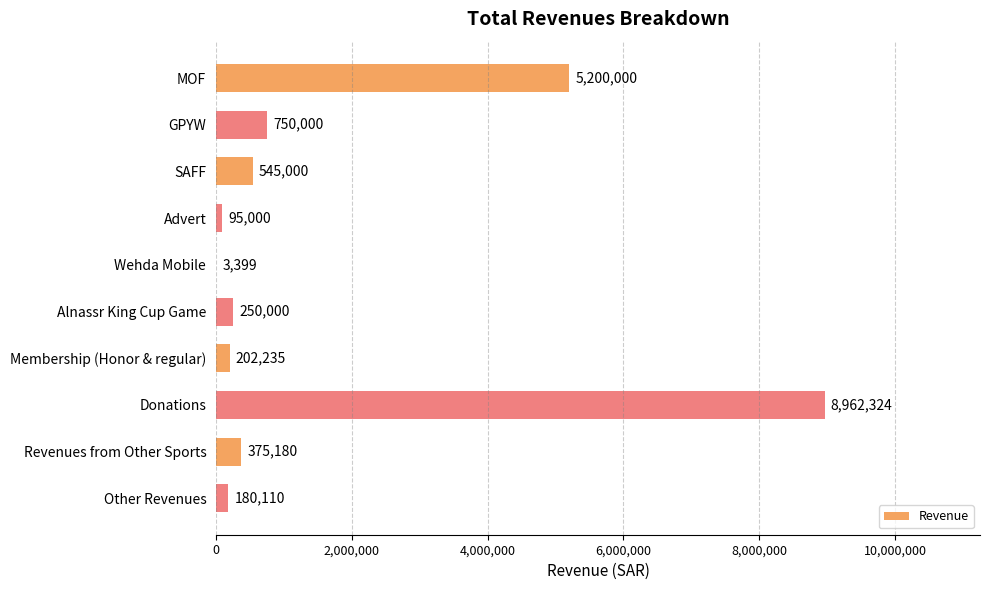

Reading top to bottom, extract all data points from this chart.

MOF=5200000	GPYW=750000	SAFF=545000	Advert=95000	Wehda Mobile=3399	Alnassr King Cup Game=250000	Membership (Honor & regular)=202235	Donations=8962324	Revenues from Other Sports=375180	Other Revenues=180110